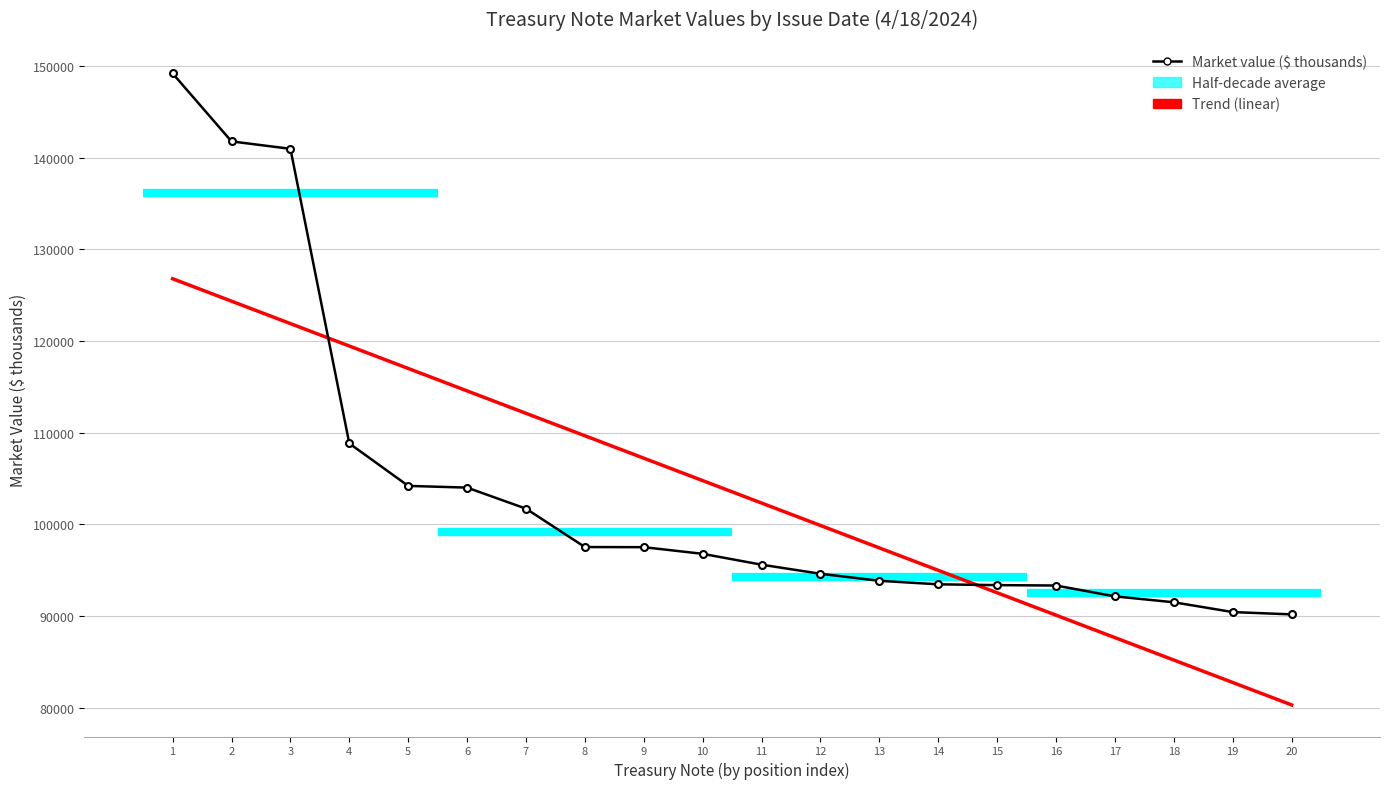

What is the value of the Trend (linear) point at the 6th from the left?

114564.9